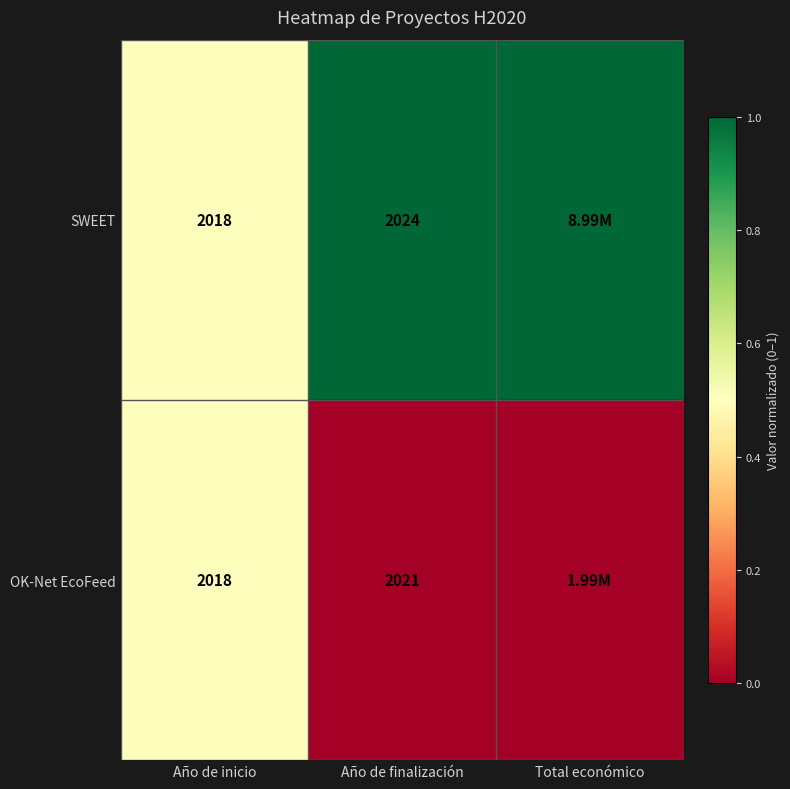

Rank the series at Año de finalización from lowest to highest value.

OK-Net EcoFeed, SWEET